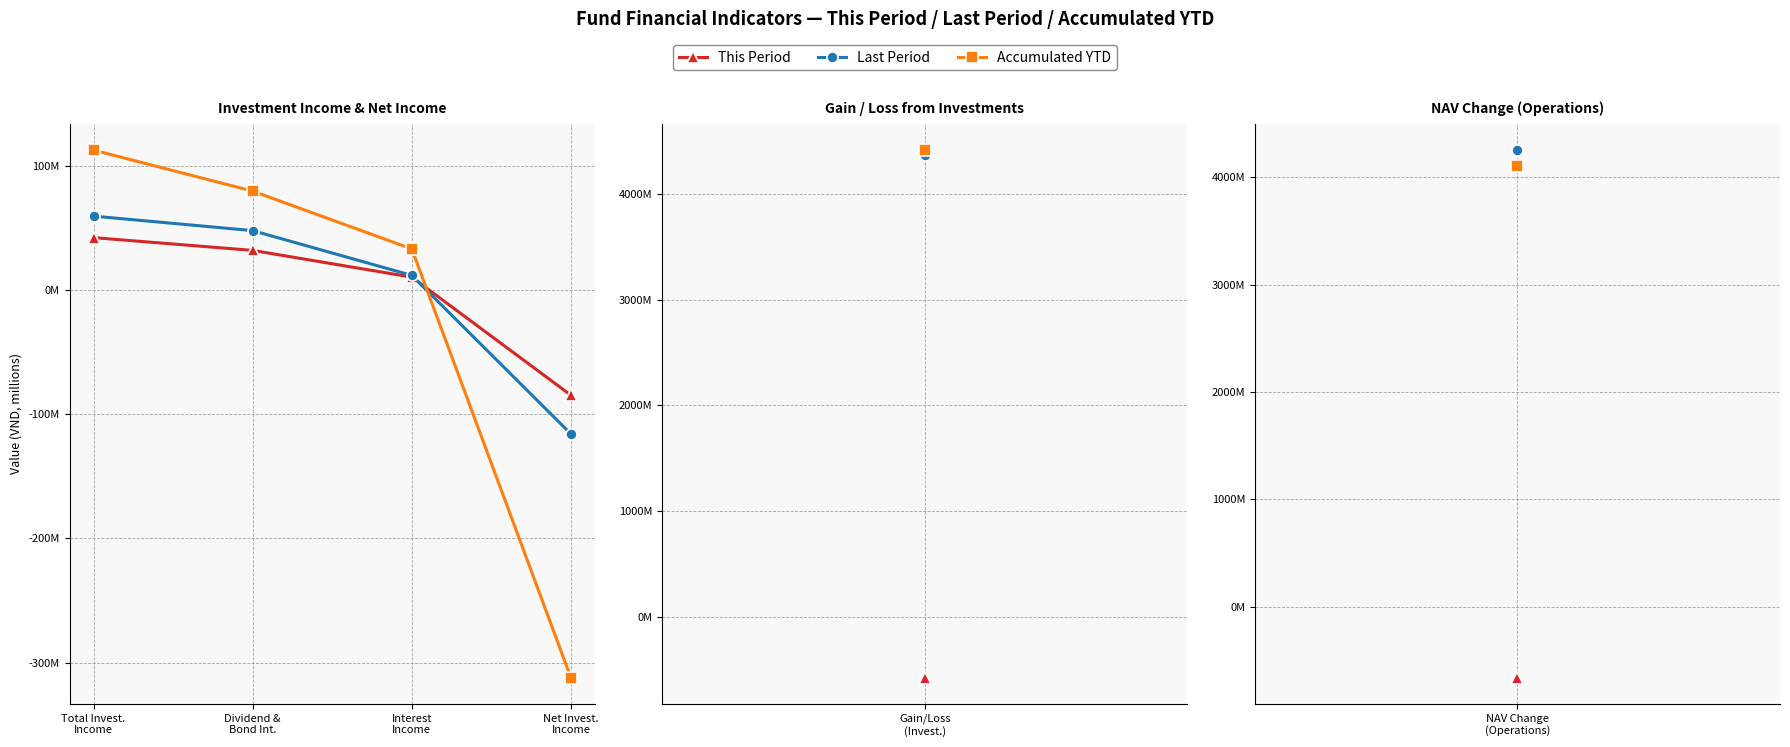

The Accumulated YTD series shows 112.5 at Total Invest.
Income. True or false?

True